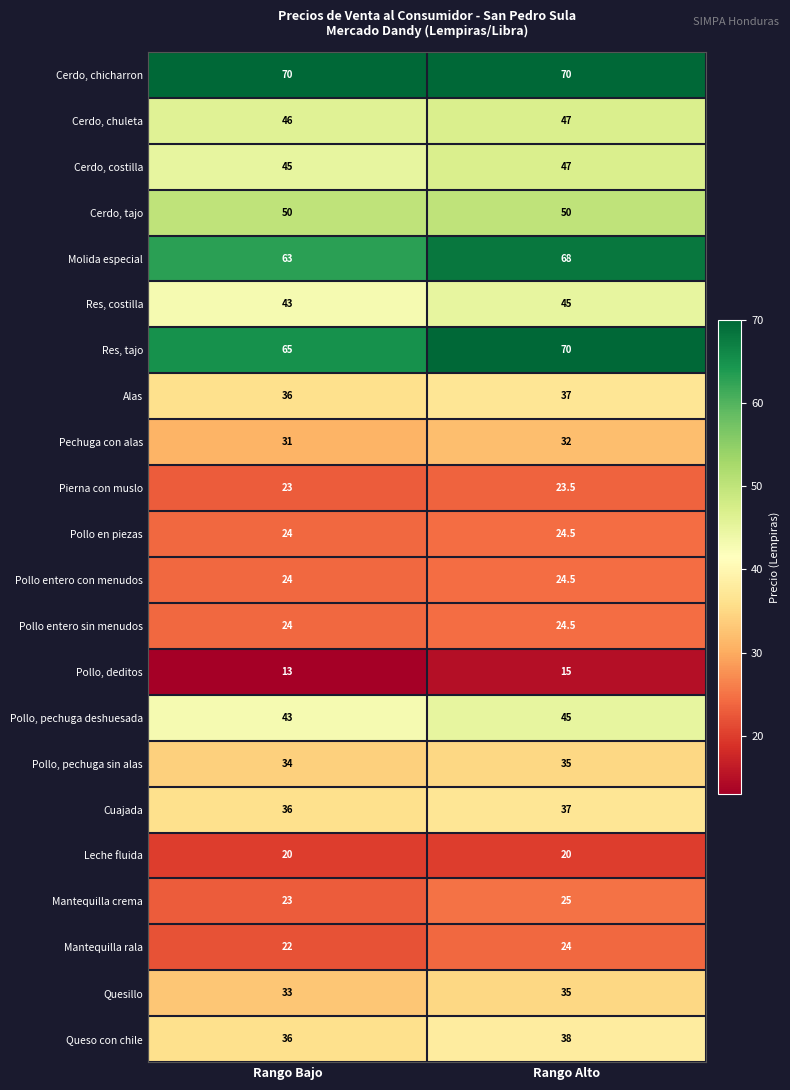

At which label does Quesillo reach its minimum?

Rango Bajo